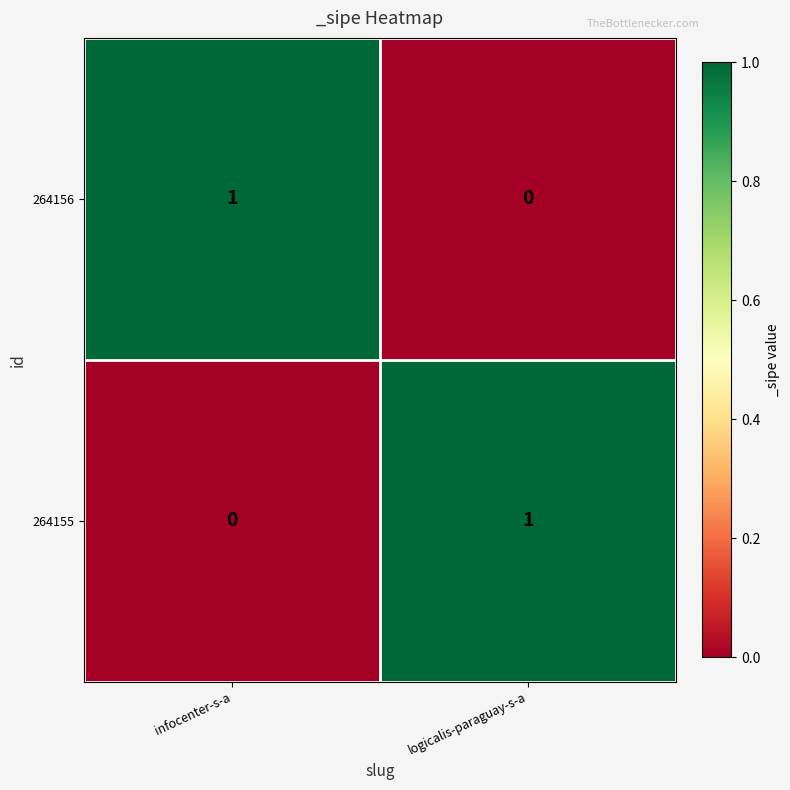

Reading right to left, list all the values displayed in this chart.

264156: 0	1
264155: 1	0